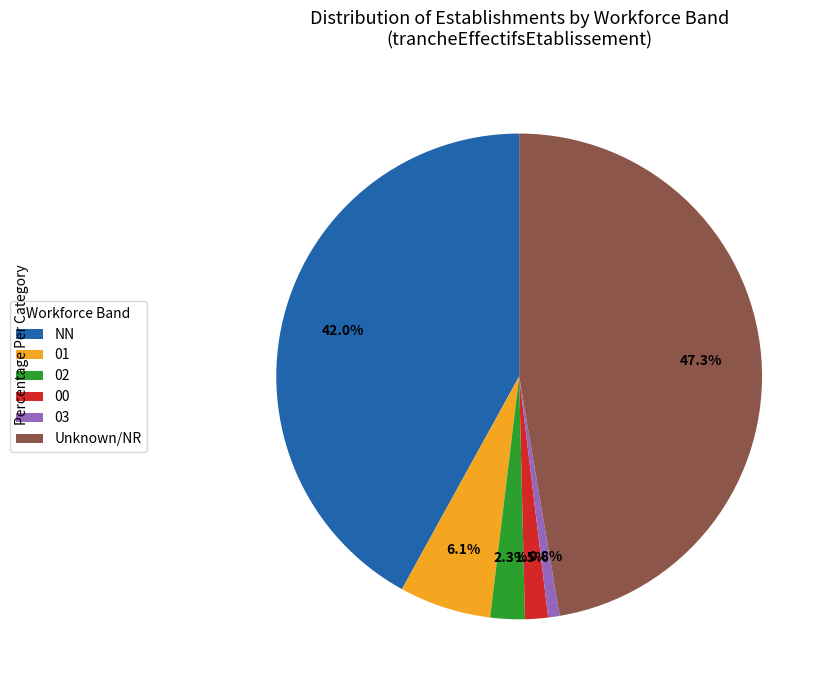

True or false: 01 accounts for 6% of the total.

True